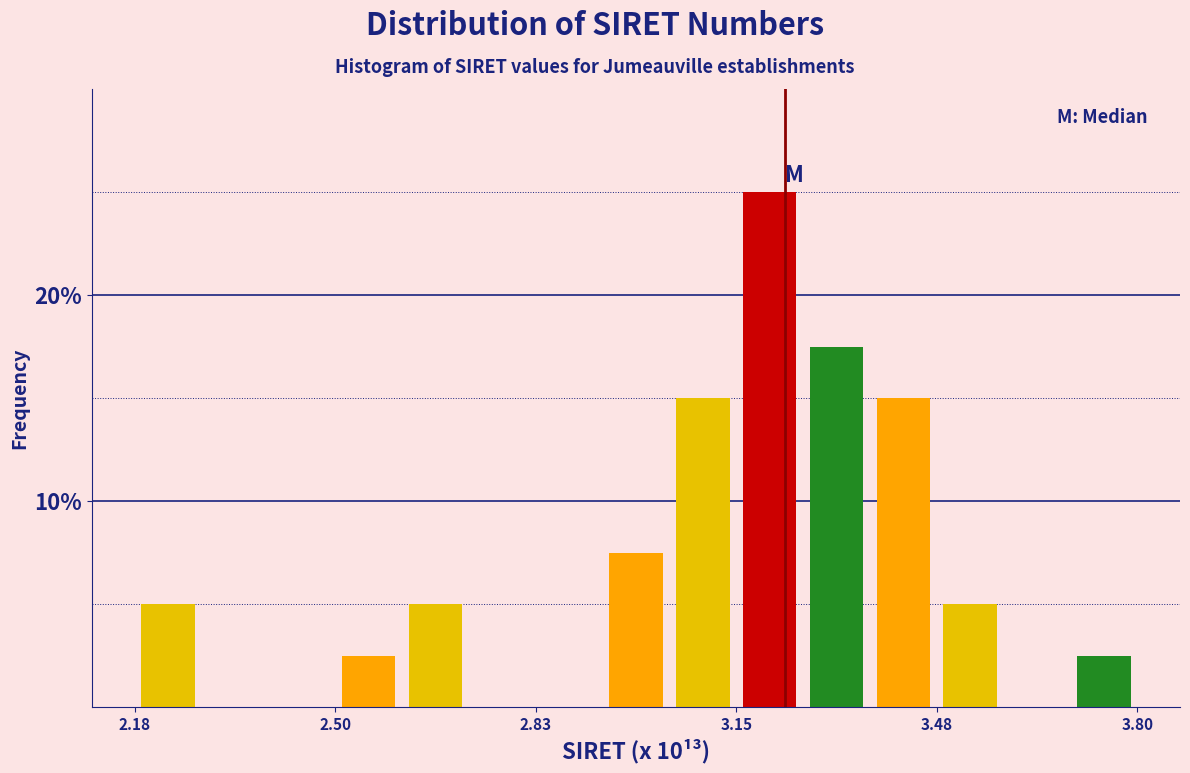

Read against the x-axis, roughly where is the centre of the tallest bar?

3.20